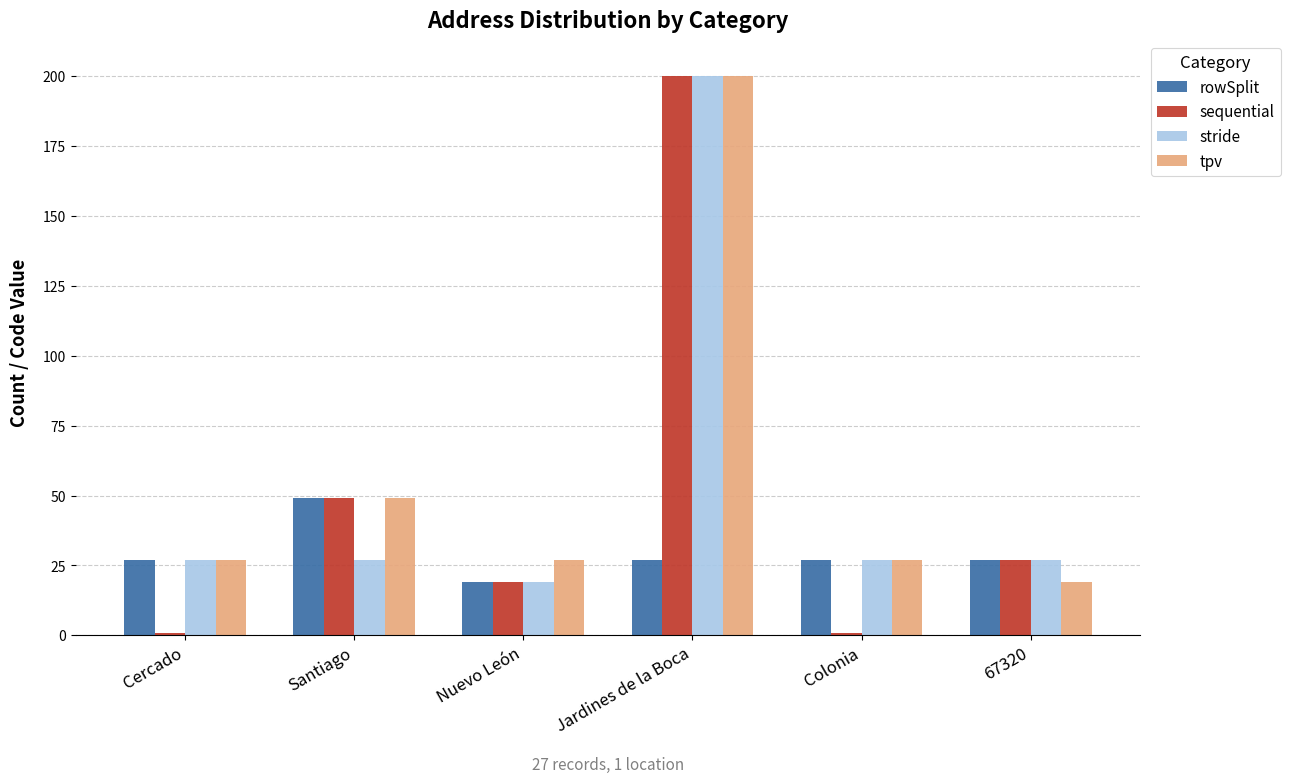

How many series are shown in this chart?

4